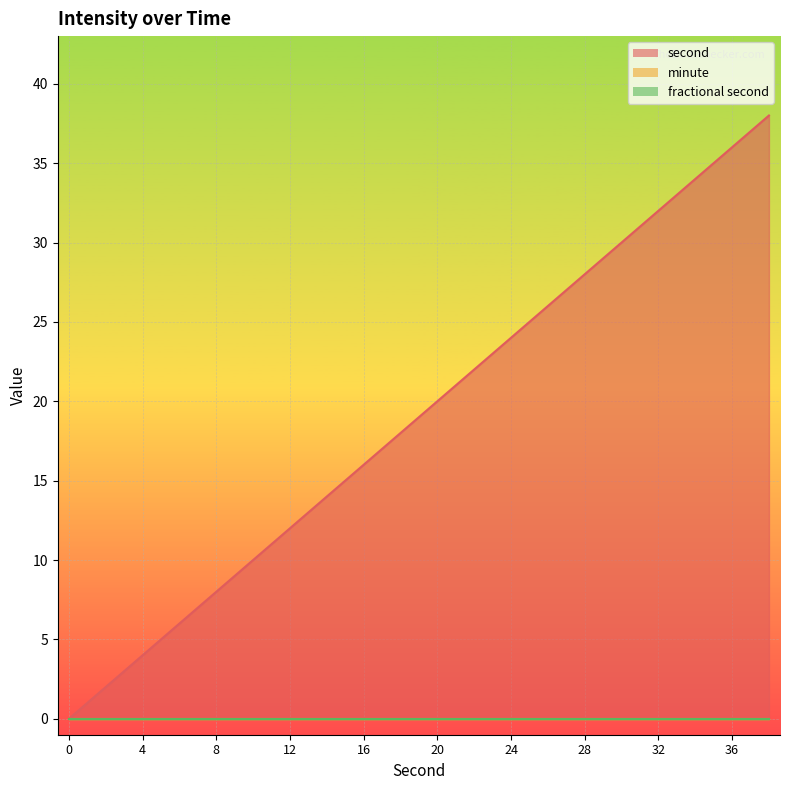

What is the difference between the highest and lowest values at 4?

4